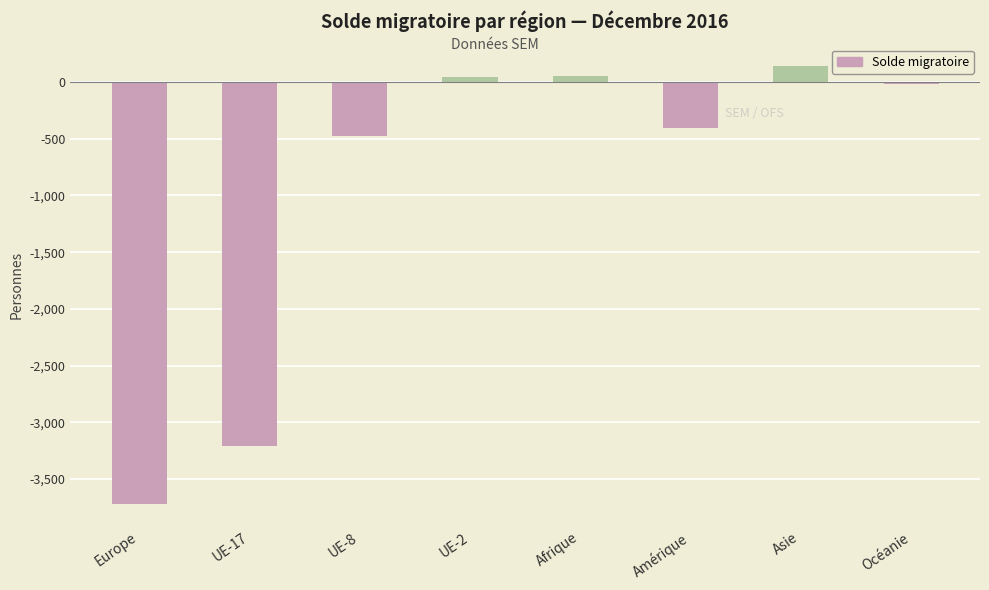

Are the bars horizontal?

No